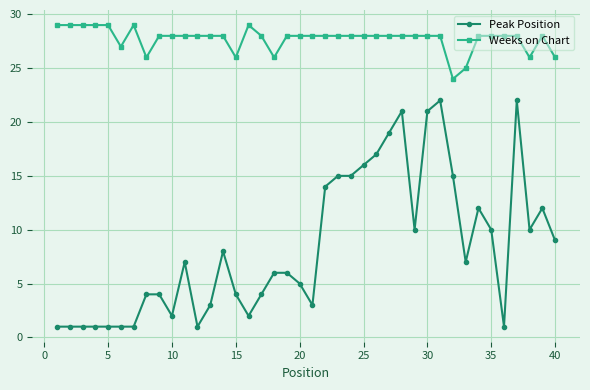

Is this an area chart (filled region under the line)?

No